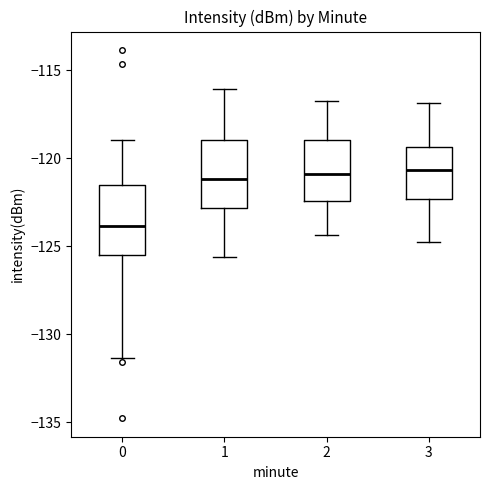

Reading left to right, read every box against the y-axis: the position of its median line, the range the box covers, and the ends of its whiskers. The values are not printed on the chart, so give them approximately, as read against the axis.

0: median -124.0, box -125.5 to -121.5, whiskers -131.5 to -119.0
1: median -121.0, box -123.0 to -119.0, whiskers -125.5 to -116.0
2: median -121.0, box -122.5 to -119.0, whiskers -124.5 to -117.0
3: median -120.5, box -122.5 to -119.5, whiskers -125.0 to -117.0